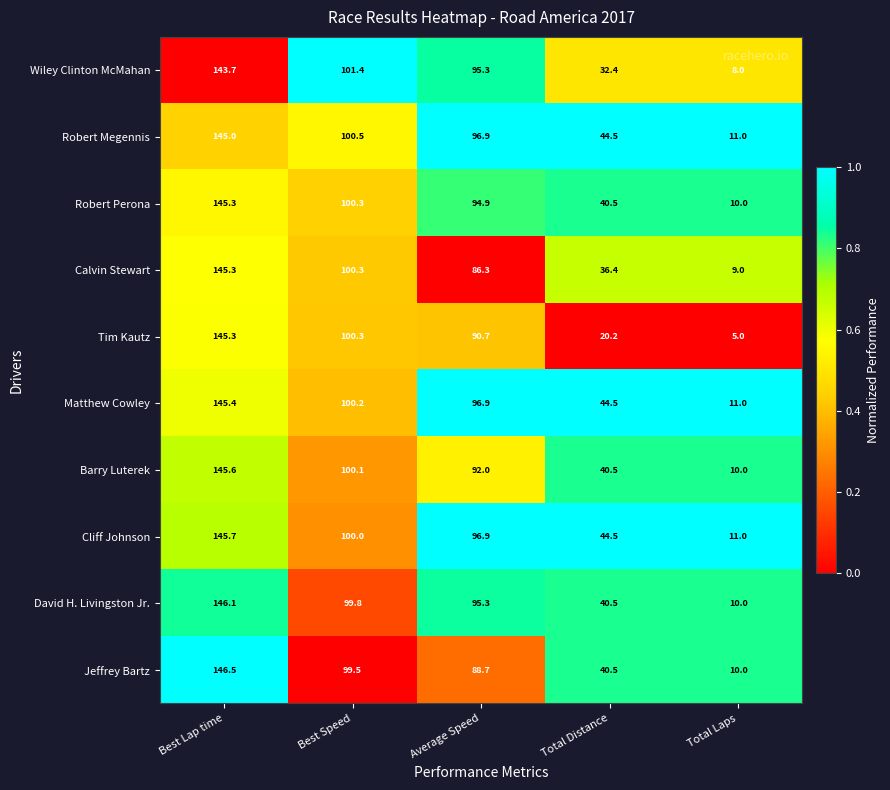

What value does the Wiley Clinton McMahan series have at Total Distance?

32.4